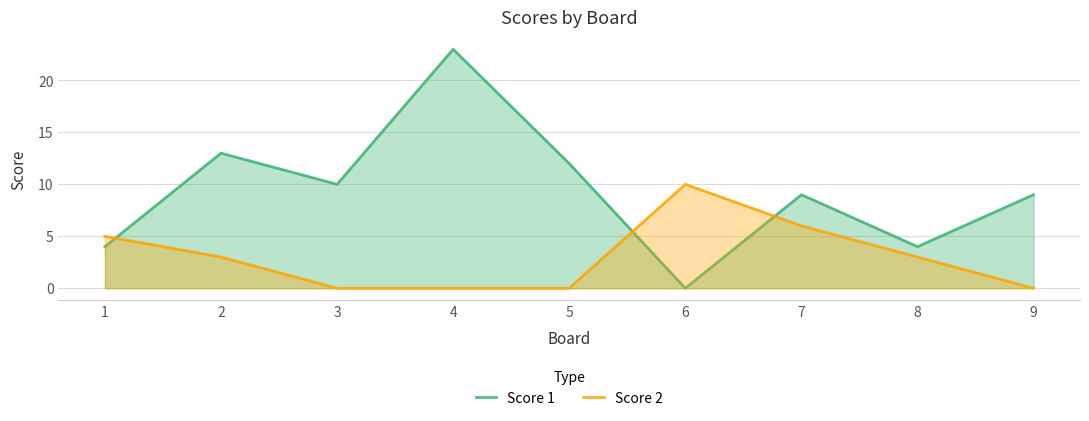

How many lines are shown in the chart?

2